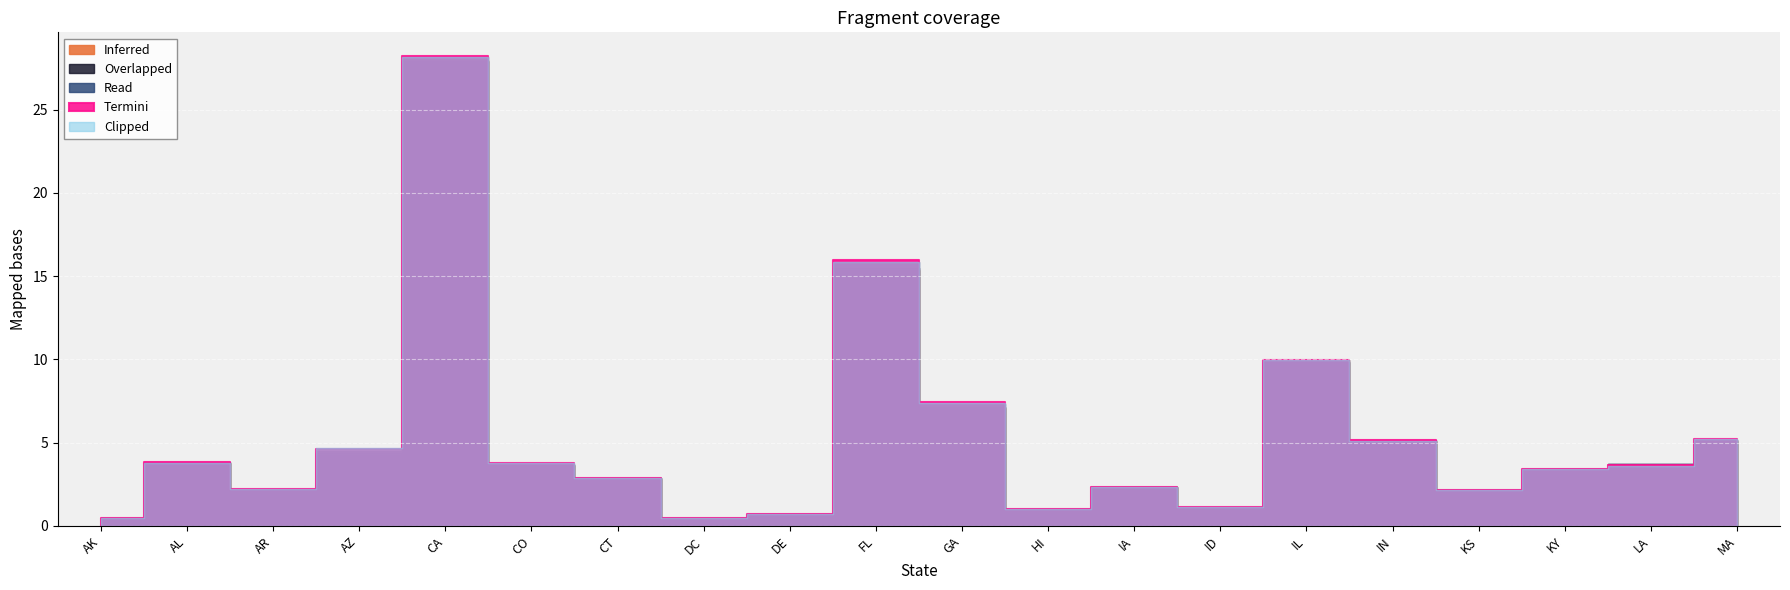

Is the value of Read at IL greater than the value of Overlapped at AL?

Yes